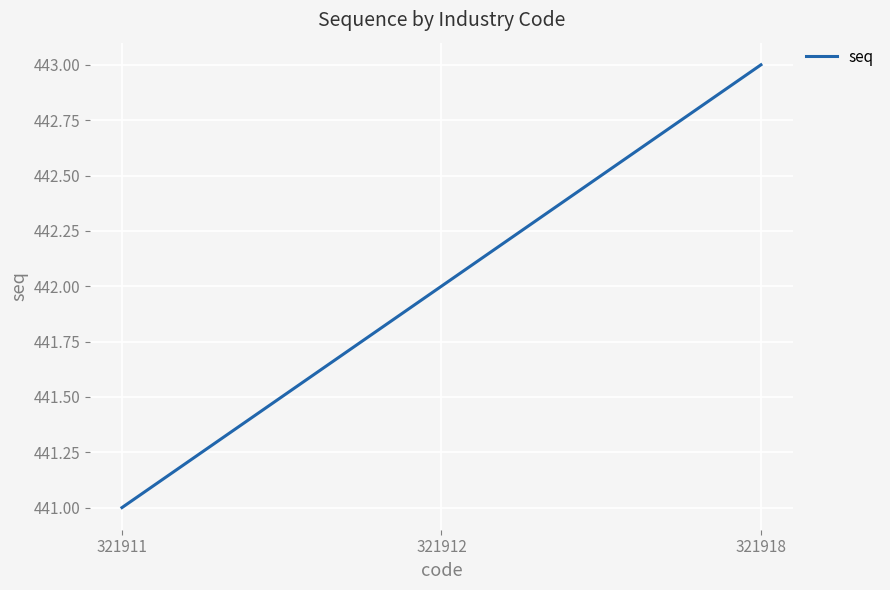

Reading left to right, extract all data points from this chart.

441	442	443